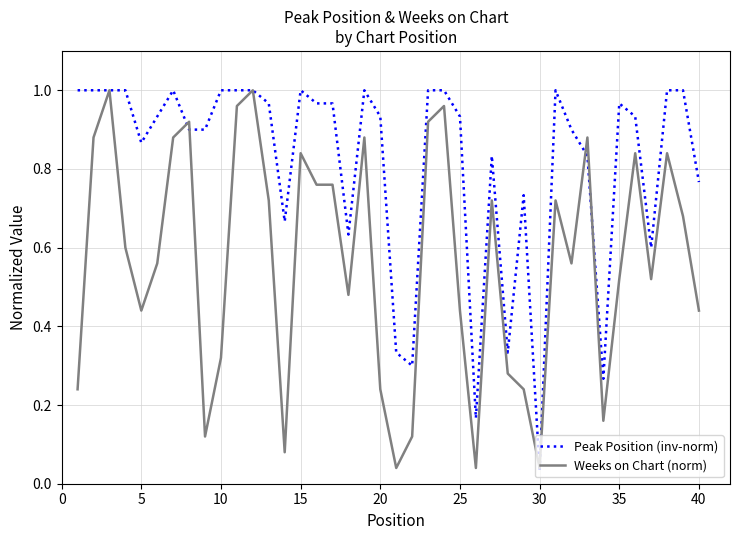

Which series has the largest total across all categories?

Peak Position (inv-norm)